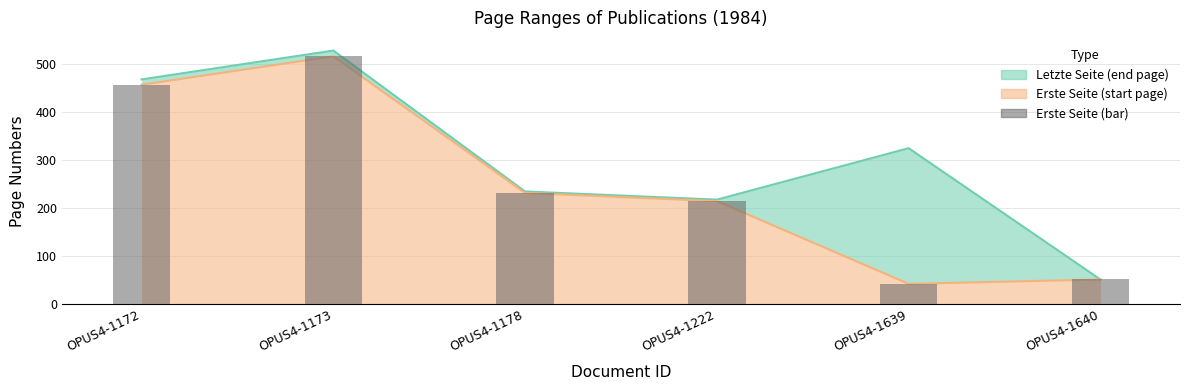

Between OPUS4-1639 and OPUS4-1173, which is larger?

OPUS4-1173